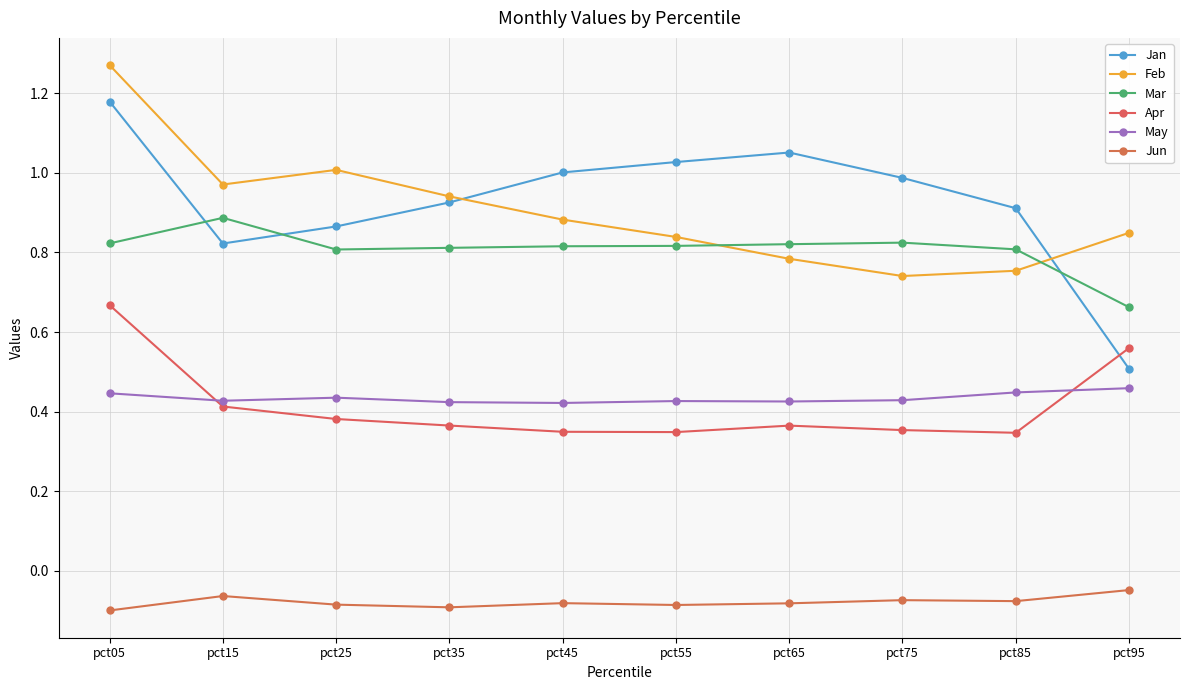

What is the lowest value of the Jan series?

0.5